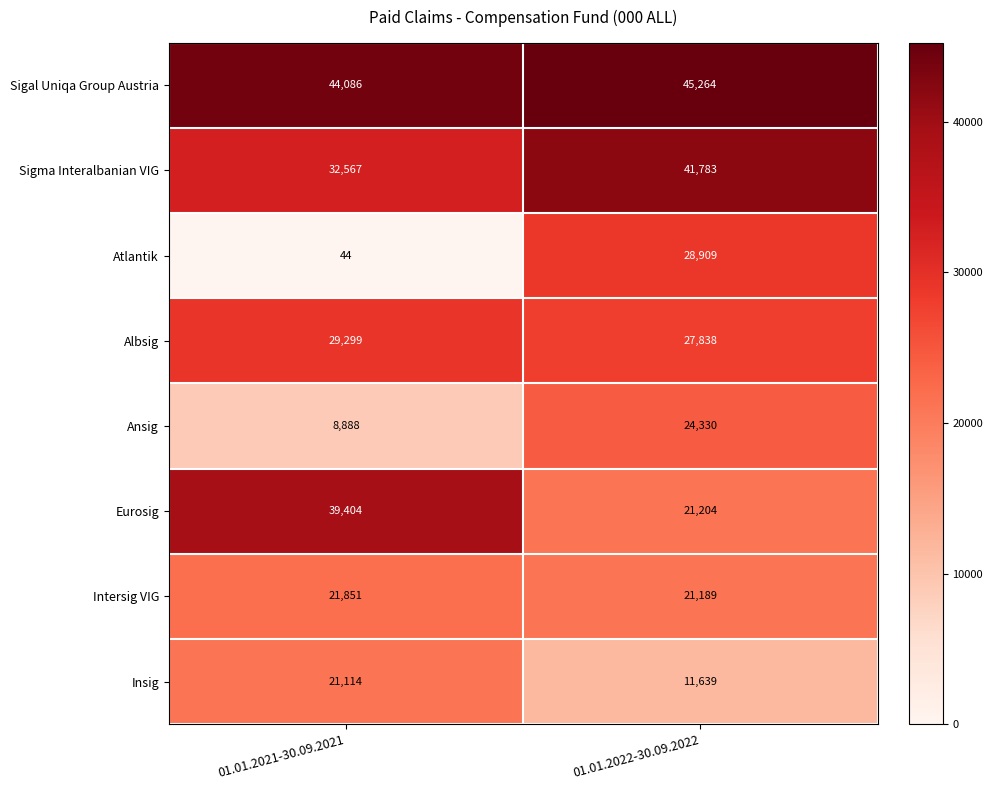

What is the difference between the highest and lowest values at 01.01.2022-30.09.2022?

33625